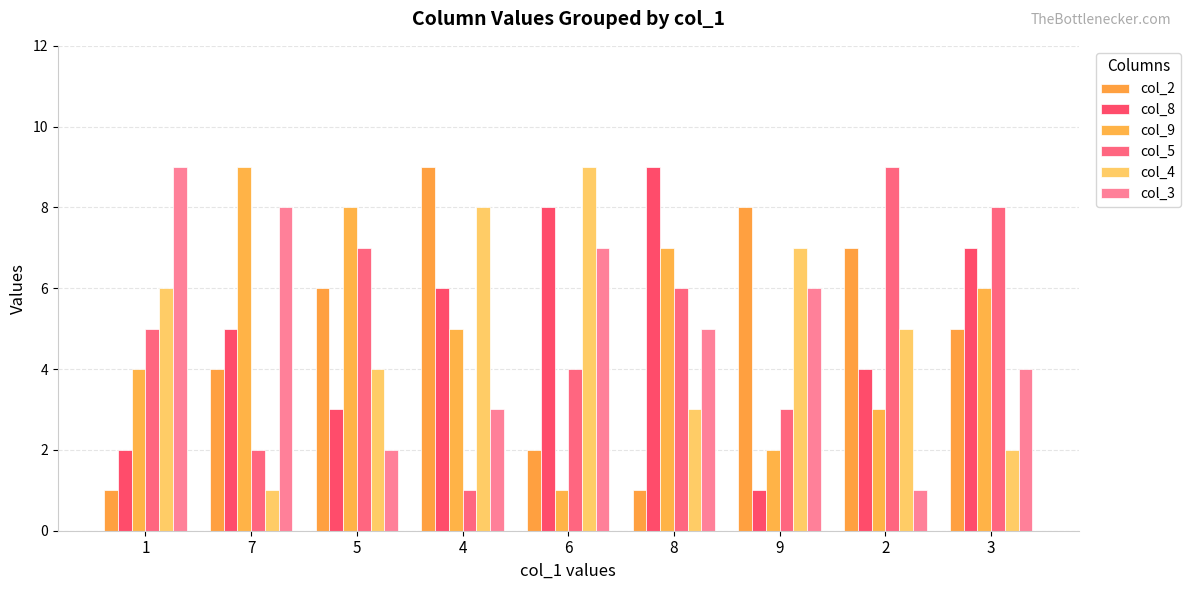

Which category has the lowest value in the col_4 series?

7